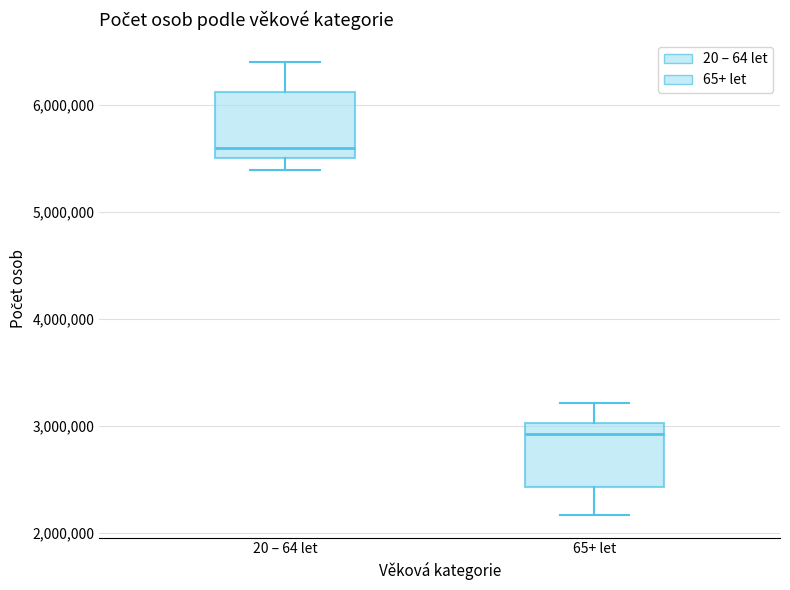

Reading left to right, transcribe this box plot: for each box, give where its median line is, the range the box spans, and where its two whiskers end, as read against the y-axis. The values are not printed on the chart, so give them approximately, as read against the axis.

20 – 64 let: median 5600000, box 5500000 to 6100000, whiskers 5400000 to 6400000
65+ let: median 2900000, box 2400000 to 3000000, whiskers 2200000 to 3200000